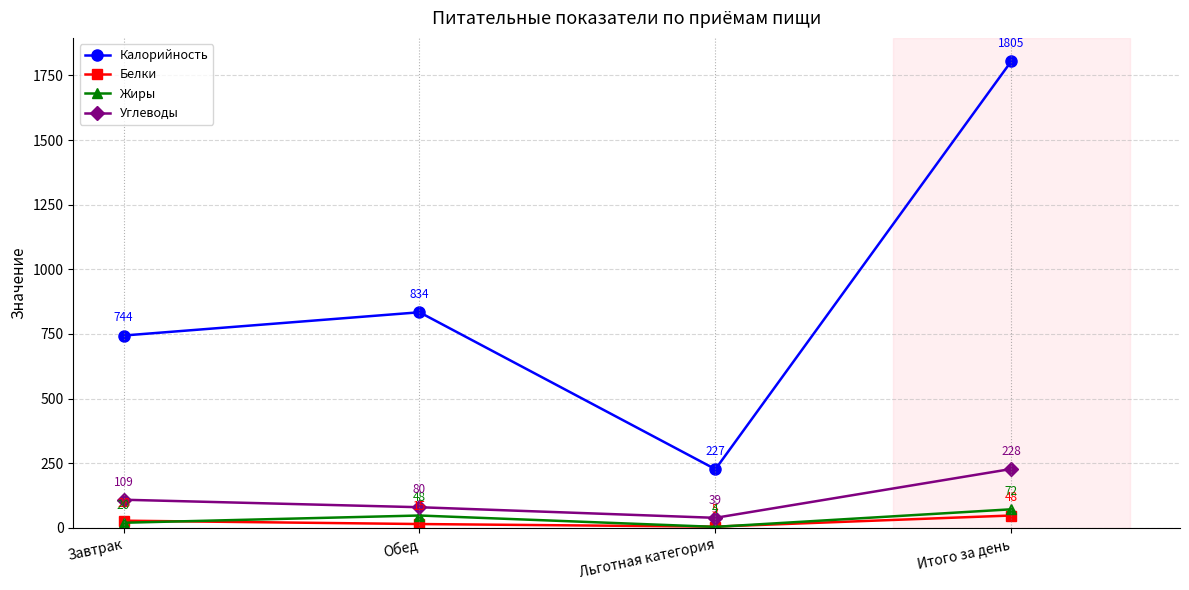

What is the greatest value displayed?

1805